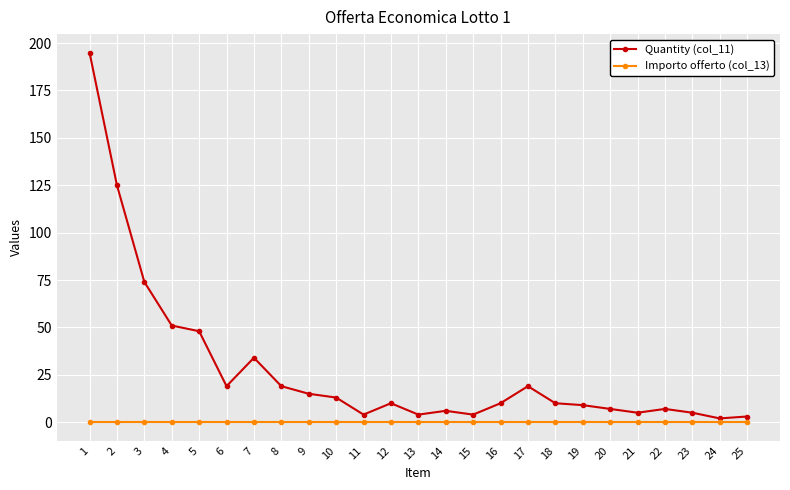

True or false: Quantity (col_11) and Importo offerto (col_13) cross at least once.

False